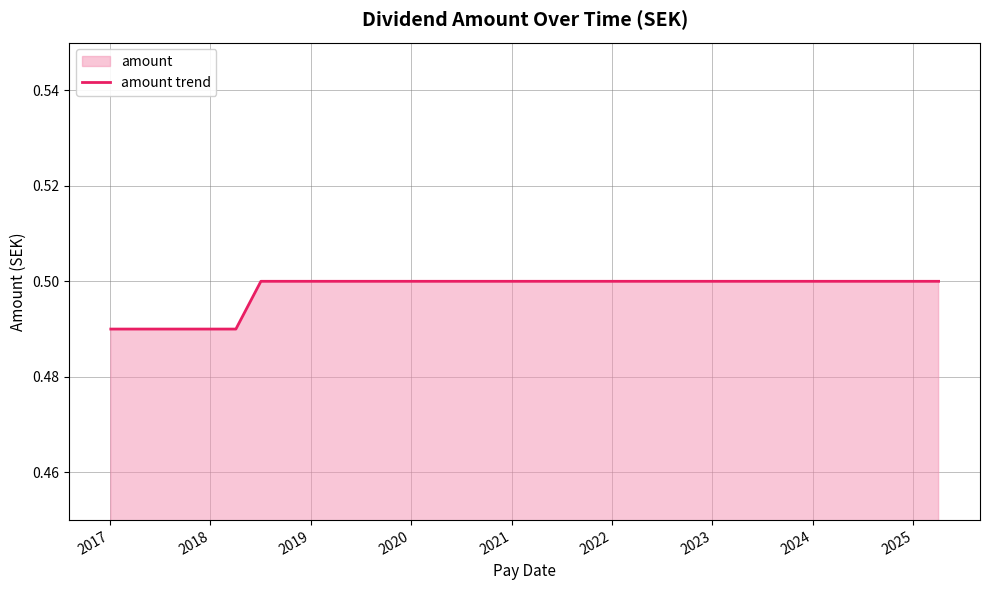

What is the greatest value displayed?

0.5